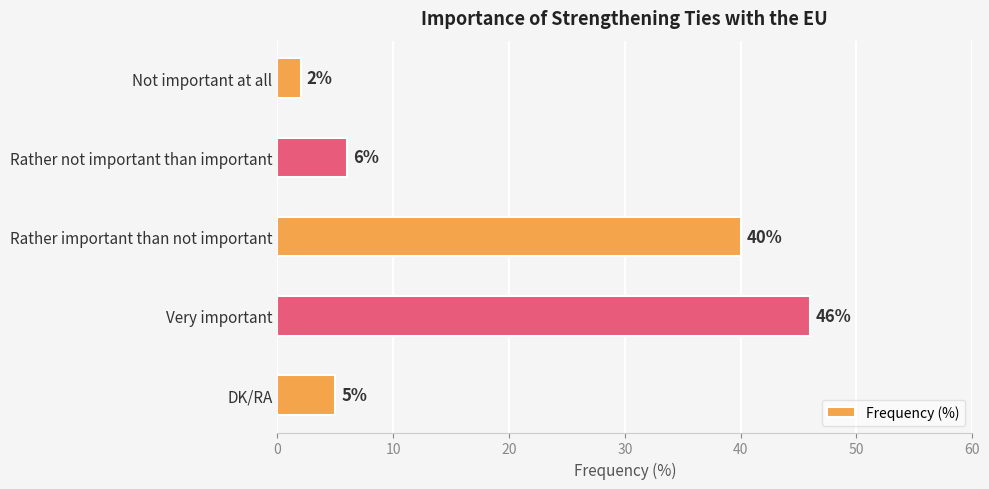

Reading top to bottom, what are all the values shown in this chart?

Not important at all=2	Rather not important than important=6	Rather important than not important=40	Very important=46	DK/RA=5